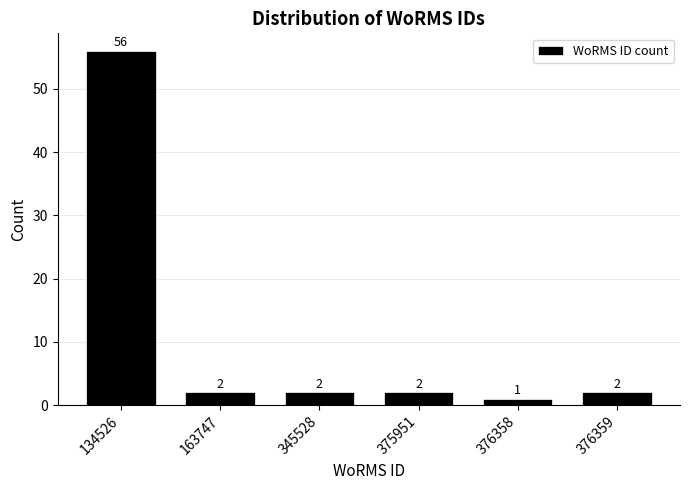

Reading left to right, what are all the values shown in this chart?

56	2	2	2	1	2